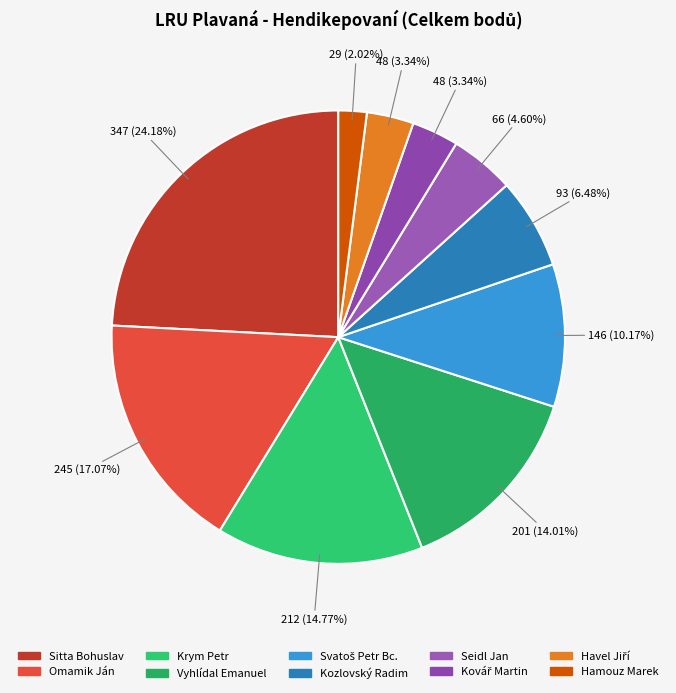

How many slices are in this pie chart?

10